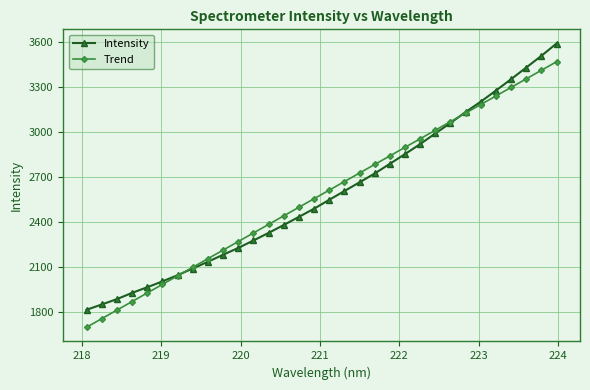

Which series has the widest spread of values?

Intensity